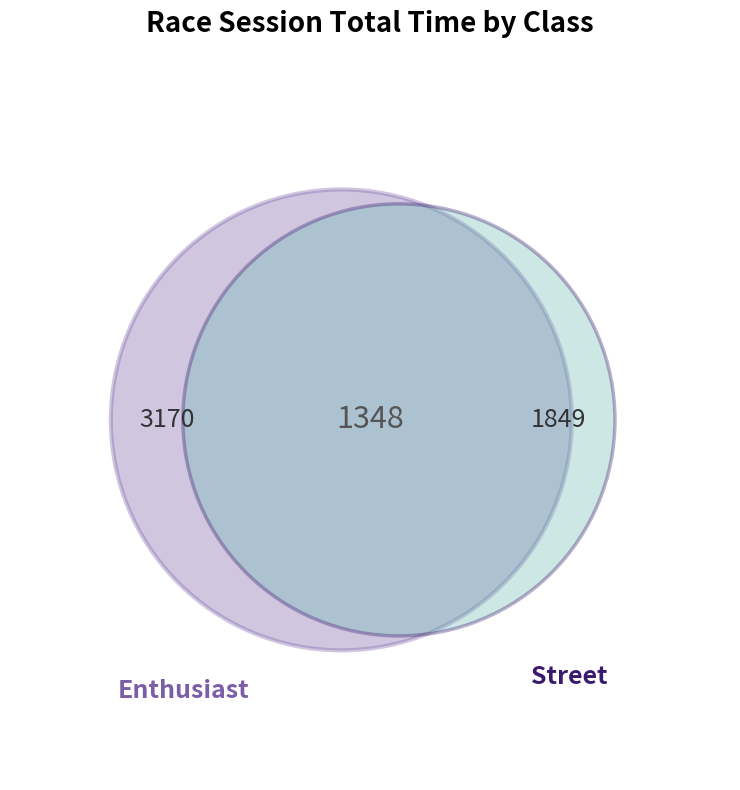

True or false: Rich Enriquez accounts for 3% of the total.

False